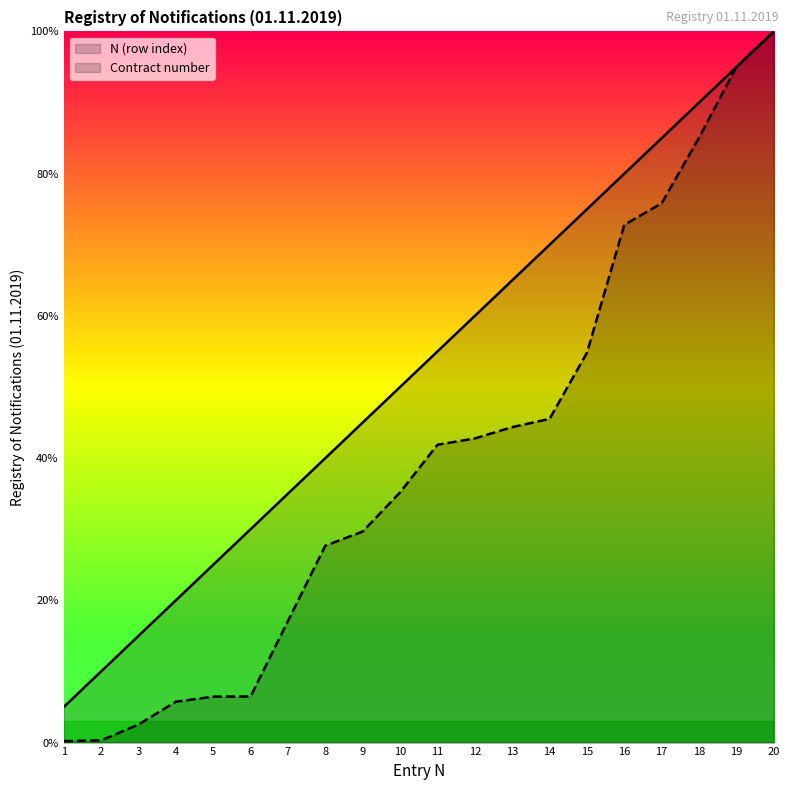

What is the difference between the maximum and second lowest values in the Contract number series?

99.7